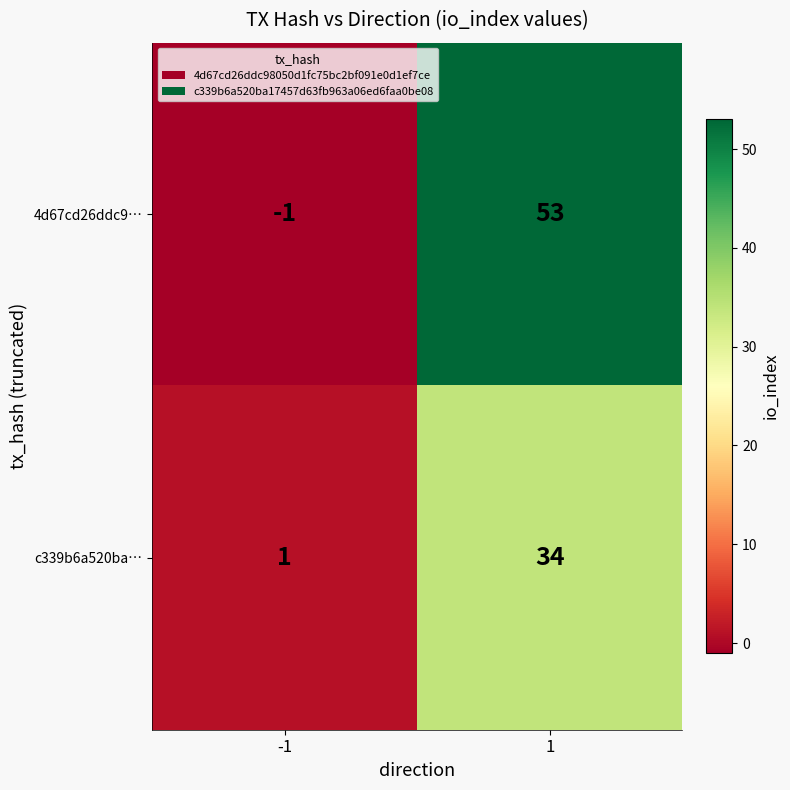

What is the sum of all c339b6a520ba… values?

35